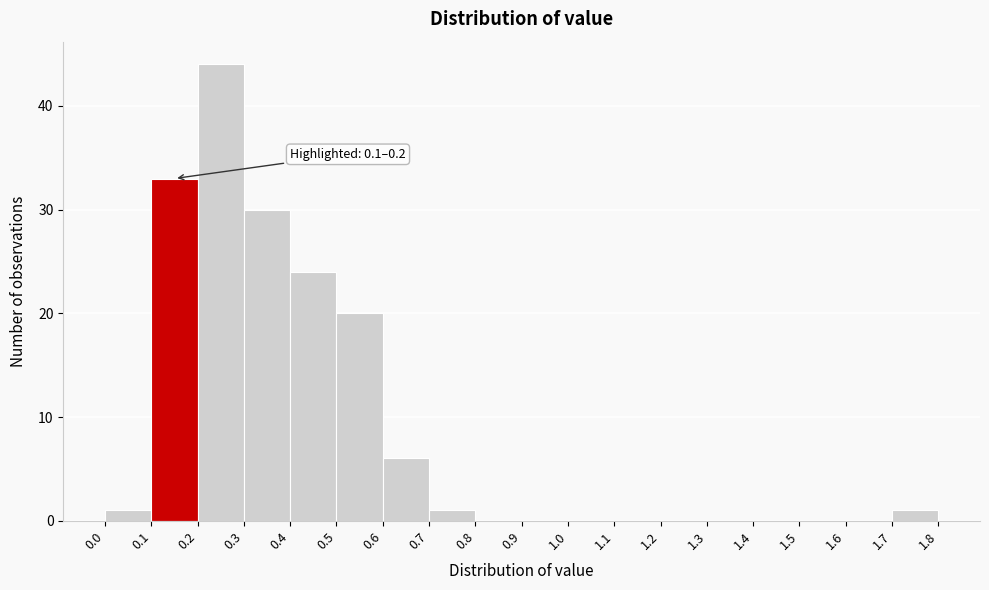

Over which range of the x-axis is the bar tallest?

0.2 to 0.3